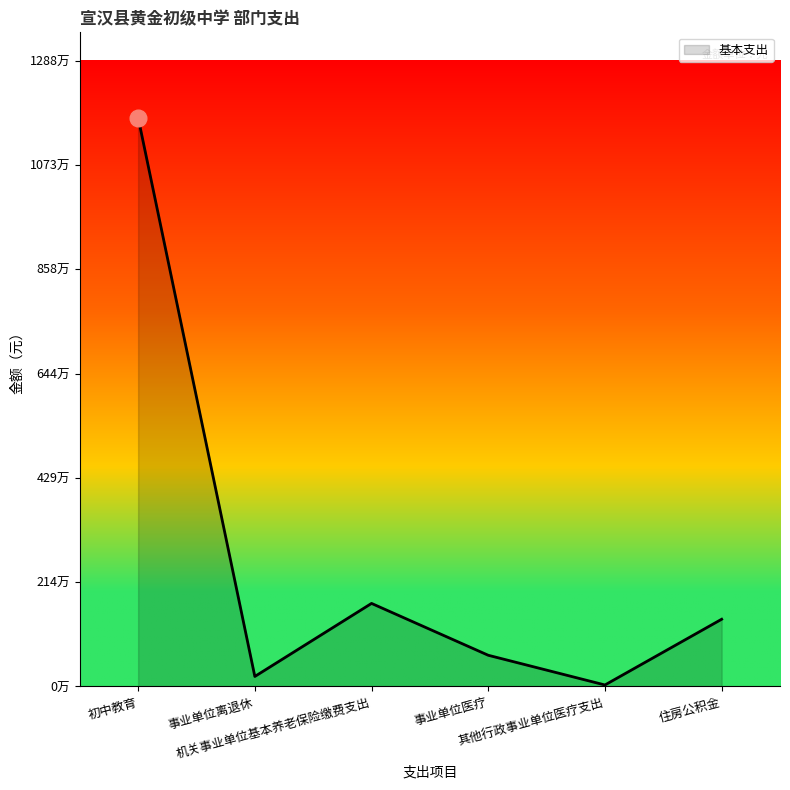

What is the sum of all values?

15679420